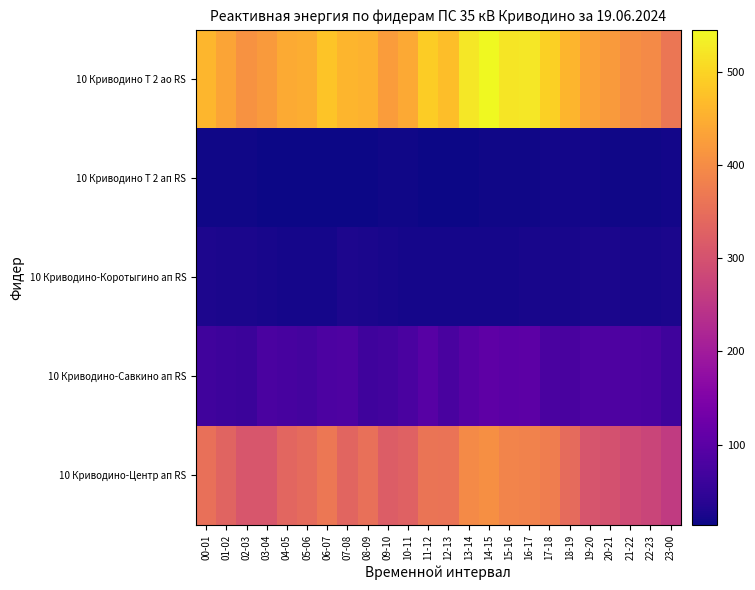

Reading right to left, transcribe all the data shown in this chart.

10 Криводино Т 2 ао RS: 23-00=363.6	22-23=396.6	21-22=406.2	20-21=422.4	19-20=432.3	18-19=460.2	17-18=494.1	16-17=522.6	15-16=520.5	14-15=545.4	13-14=522.9	12-13=471.9	11-12=491.1	10-11=442.5	09-10=423.9	08-09=454.5	07-08=458.4	06-07=480.6	05-06=448.8	04-05=444.9	03-04=422.1	02-03=408.9	01-02=436.8	00-01=462.3
10 Криводино Т 2 ап RS: 23-00=18.0	22-23=17.6	21-22=16.6	20-21=17.6	19-20=18.2	18-19=18.4	17-18=18.0	16-17=16.2	15-16=16.2	14-15=16.2	13-14=13.8	12-13=15.4	11-12=14.6	10-11=17.4	09-10=16.6	08-09=15.0	07-08=14.2	06-07=15.2	05-06=13.8	04-05=14.0	03-04=13.8	02-03=16.2	01-02=16.8	00-01=17.4
10 Криводино-Коротыгино ап RS: 23-00=24.2	22-23=24.0	21-22=23.2	20-21=24.2	19-20=24.8	18-19=22.8	17-18=23.0	16-17=22.2	15-16=21.2	14-15=21.2	13-14=21.4	12-13=21.6	11-12=21.6	10-11=21.0	09-10=22.2	08-09=24.6	07-08=27.6	06-07=21.2	05-06=20.4	04-05=20.2	03-04=22.6	02-03=24.6	01-02=25.4	00-01=26.6
10 Криводино-Савкино ап RS: 23-00=65.2	22-23=79.6	21-22=81.0	20-21=83.2	19-20=84.6	18-19=77.8	17-18=78.6	16-17=101.4	15-16=99.8	14-15=104.8	13-14=93.6	12-13=77.4	11-12=95.2	10-11=78.8	09-10=67.8	08-09=64.0	07-08=83.0	06-07=80.4	05-06=71.4	04-05=75.0	03-04=80.0	02-03=61.2	01-02=63.0	00-01=67.2
10 Криводино-Центр ап RS: 23-00=258.2	22-23=276.8	21-22=287.2	20-21=299.2	19-20=306.2	18-19=344.8	17-18=377.0	16-17=384.6	15-16=385.6	14-15=405.0	13-14=396.4	12-13=358.8	11-12=361.4	10-11=328.2	09-10=320.0	08-09=353.2	07-08=334.6	06-07=365.2	05-06=344.8	04-05=336.8	03-04=306.8	02-03=308.4	01-02=332.8	00-01=353.0